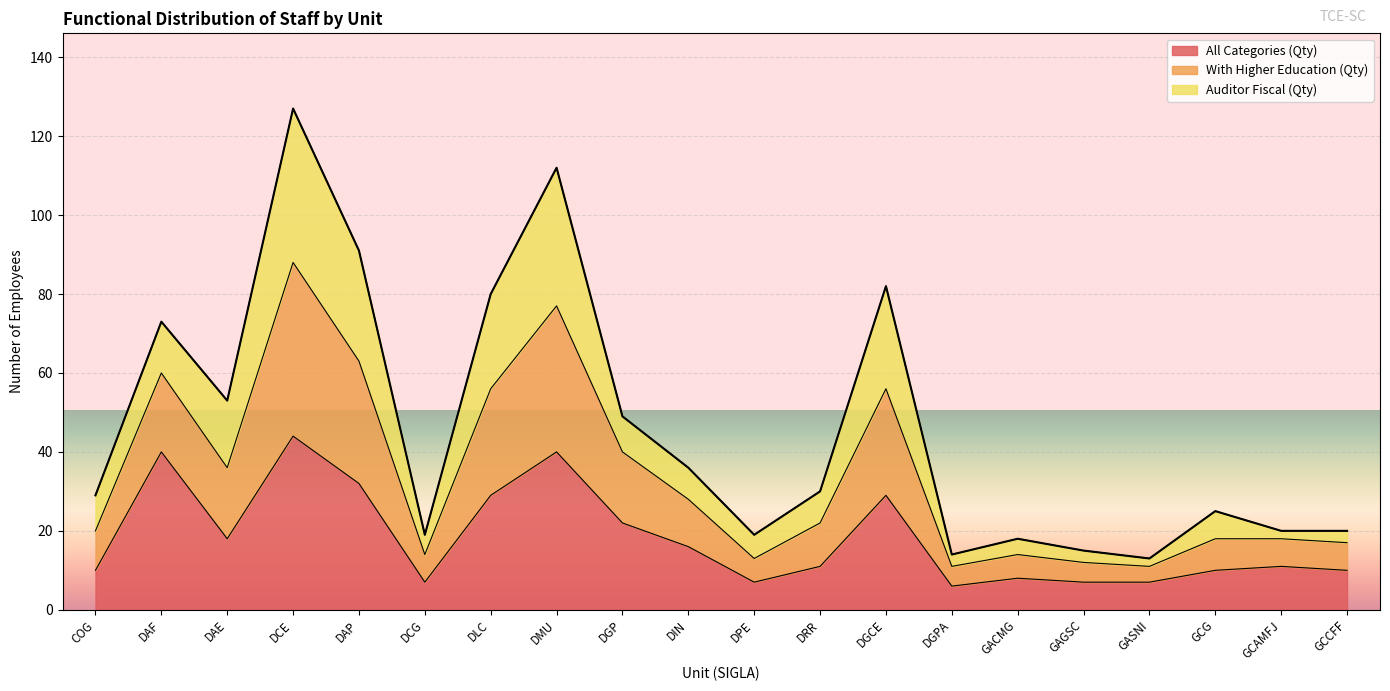

How many lines are shown in the chart?

3